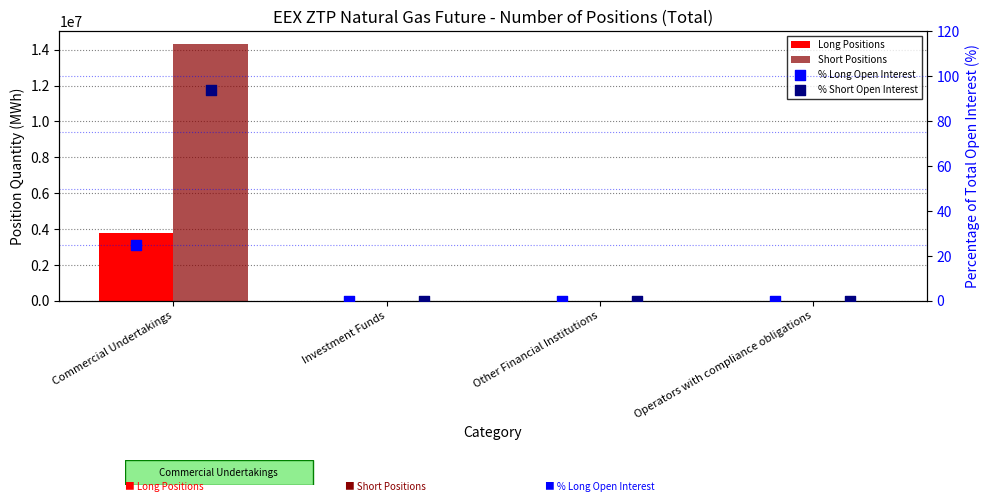

Which series contains the highest Y value?

Short Positions